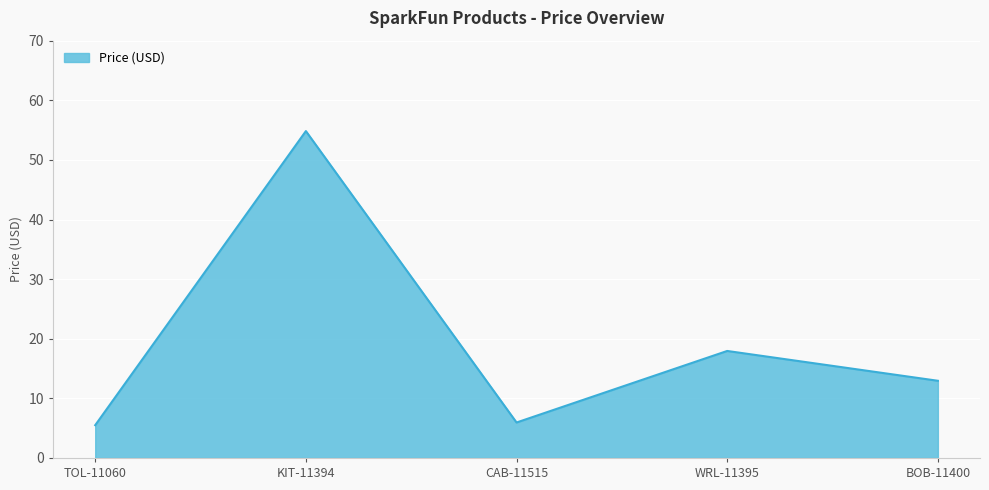

At which category does the data reach its first local peak?

KIT-11394